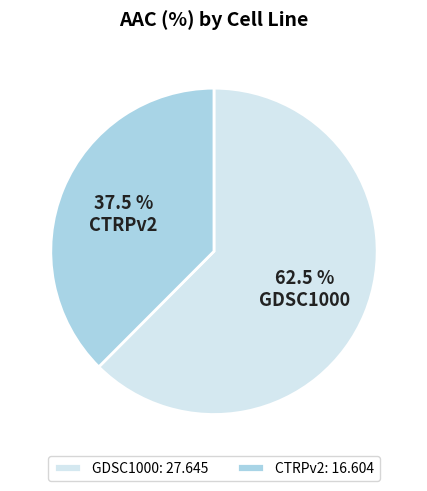

What portion of the pie excludes CTRPv2?

62.5%